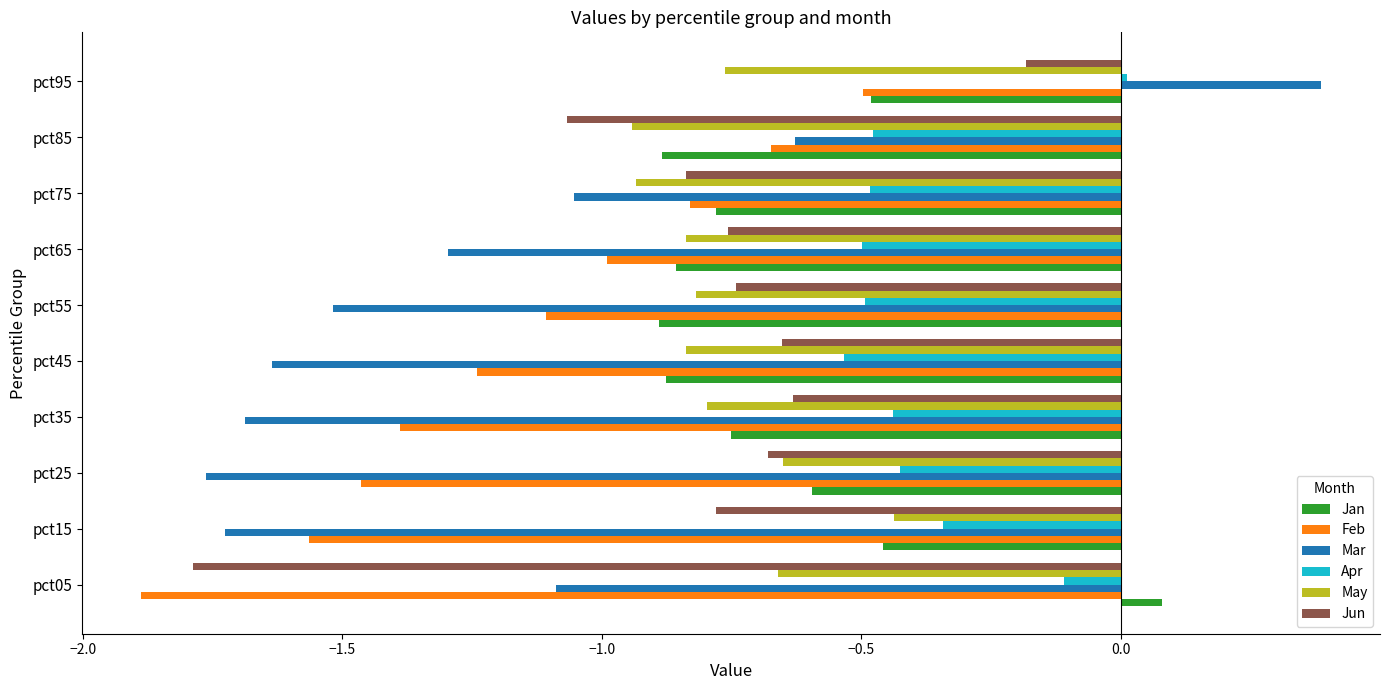

What is the sum of all Apr values?

-3.8